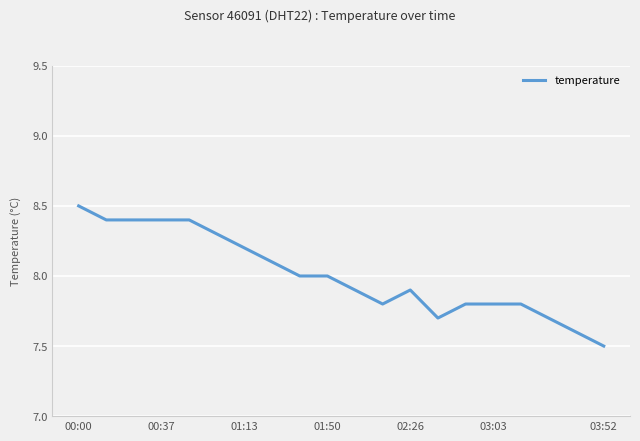

What is the difference between the maximum and minimum values?

1.0